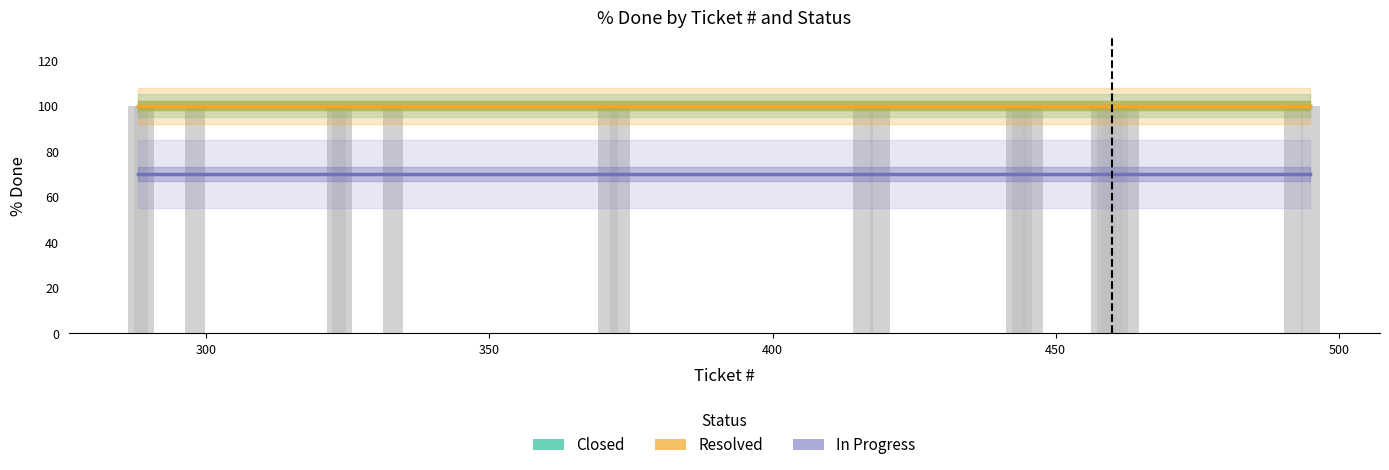

Is the value of Resolved at 10 greater than the value of In Progress at 350?

Yes